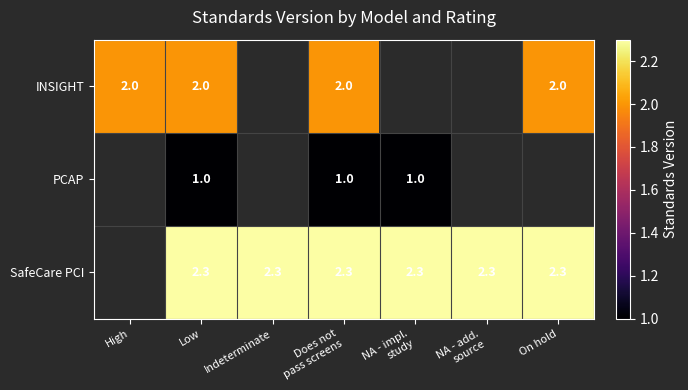

What is the spread (max minus min) of values at Low?

1.3